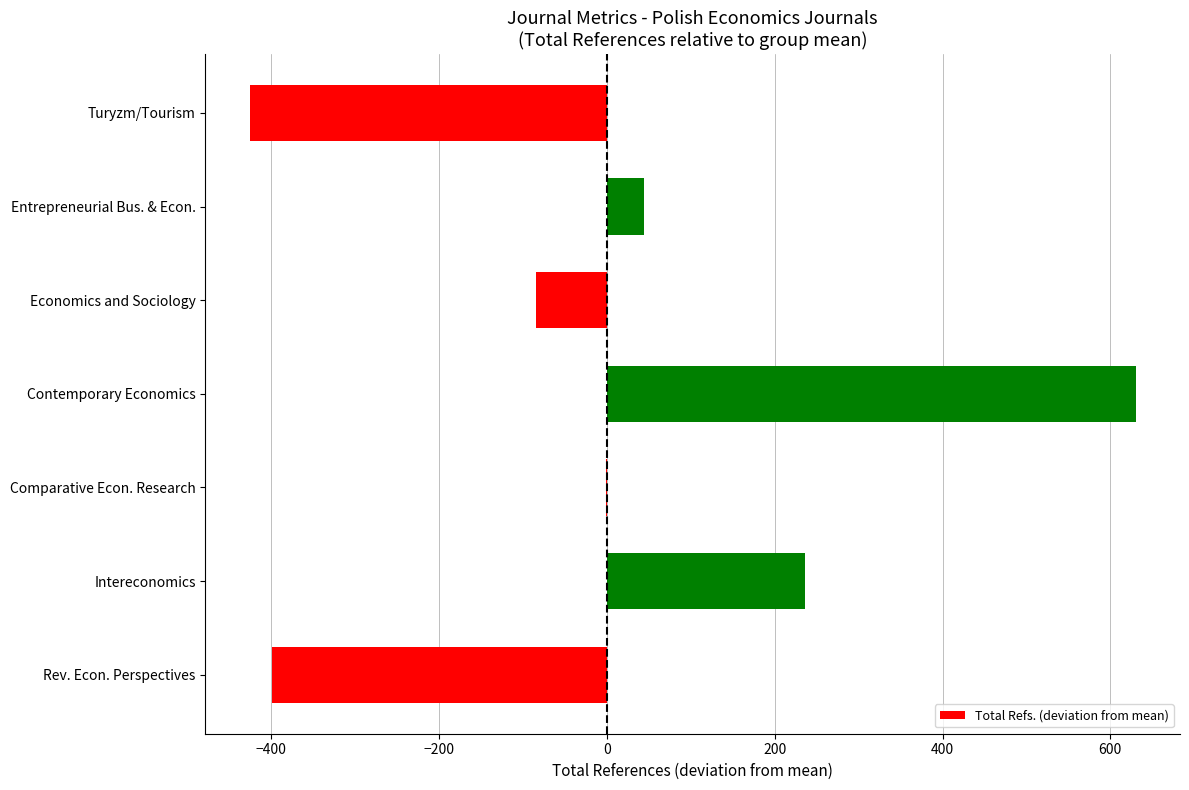

Between Intereconomics and Entrepreneurial Bus. & Econ., which is larger?

Intereconomics